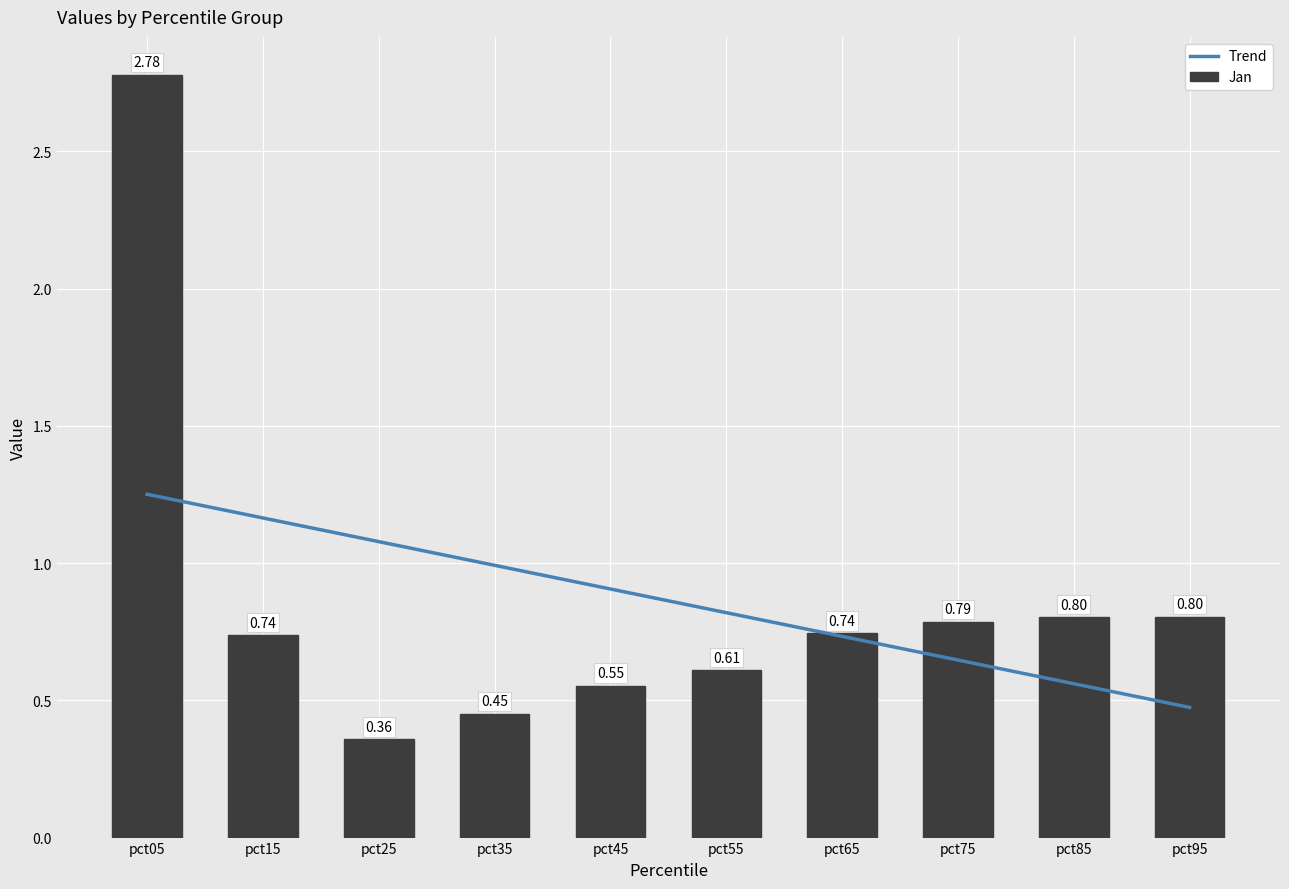

Is it true that Trend equals 0.1 at pct95?

False